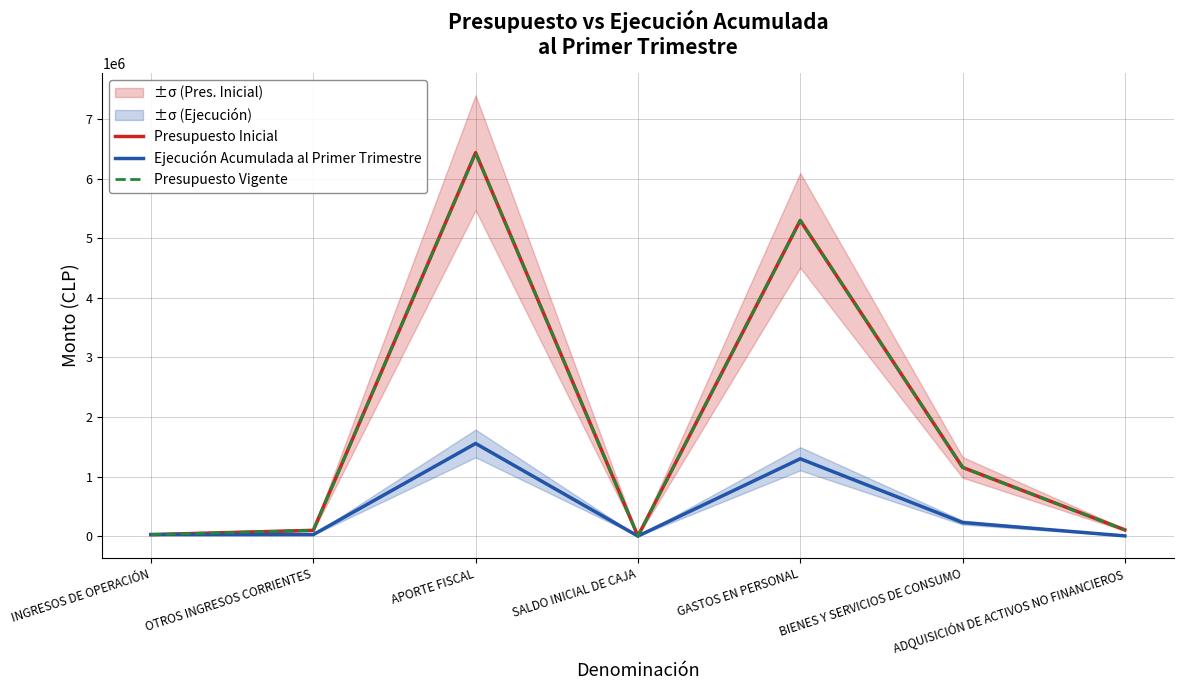

What is the difference between the maximum and minimum values in the Ejecución Acumulada al Primer Trimestre series?

1554967